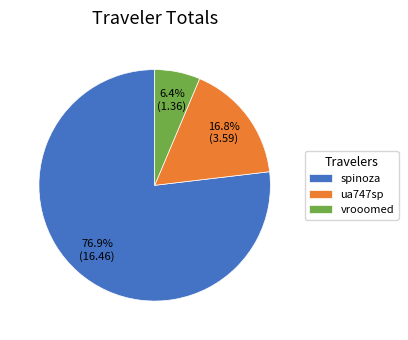

Does spinoza account for over 50% of the chart?

Yes